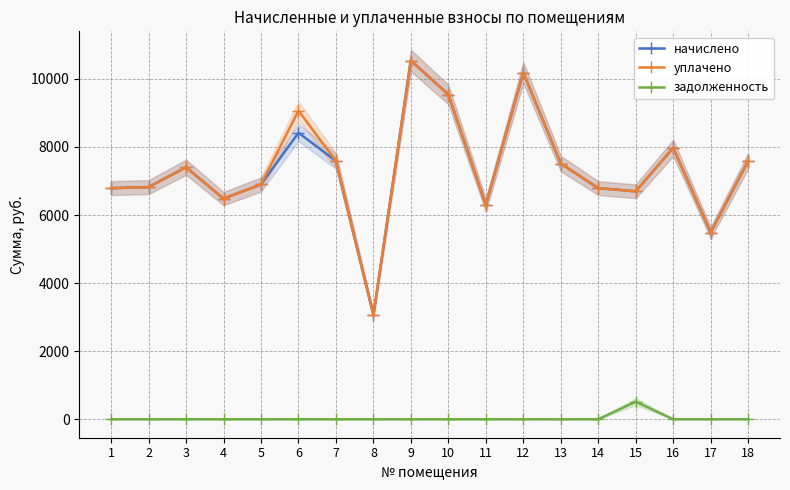

At which category is the sum across all series the highest?

9